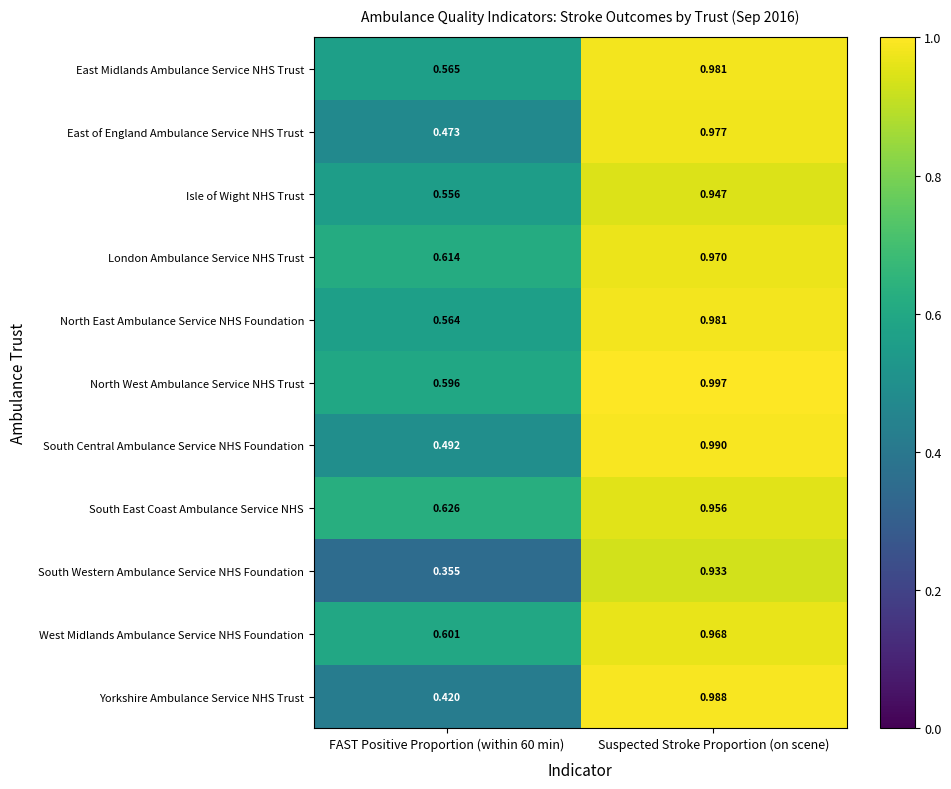

Which series has the widest spread of values?

South Western Ambulance Service NHS Foundation